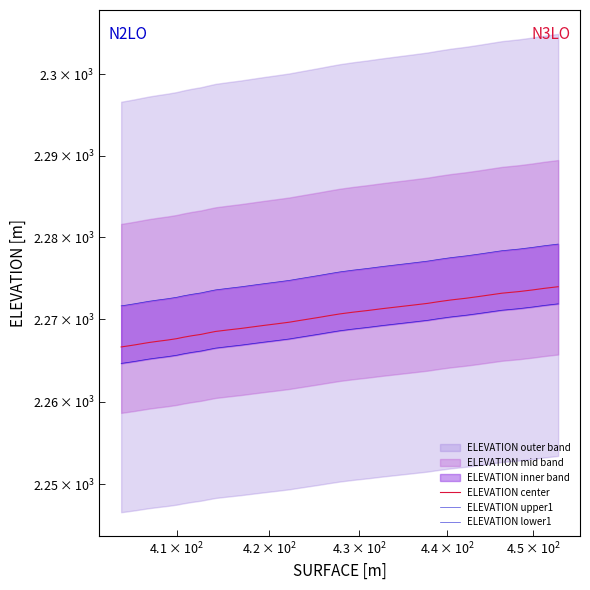

Which series has the largest total across all categories?

ELEVATION upper1